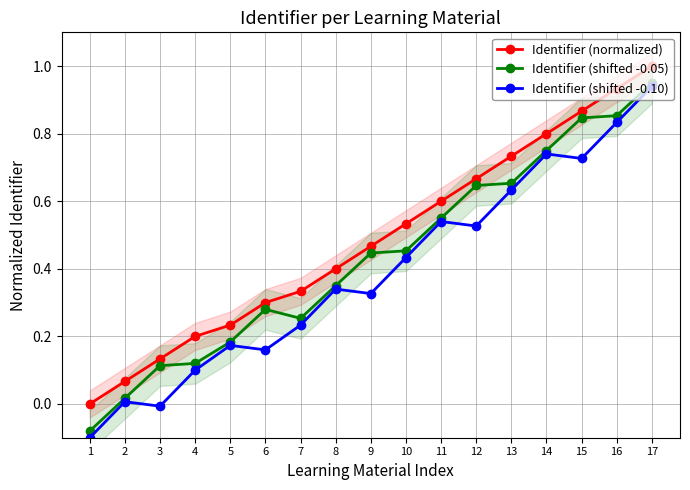

True or false: Identifier (shifted -0.05) and Identifier (shifted -0.10) intersect in this chart.

False